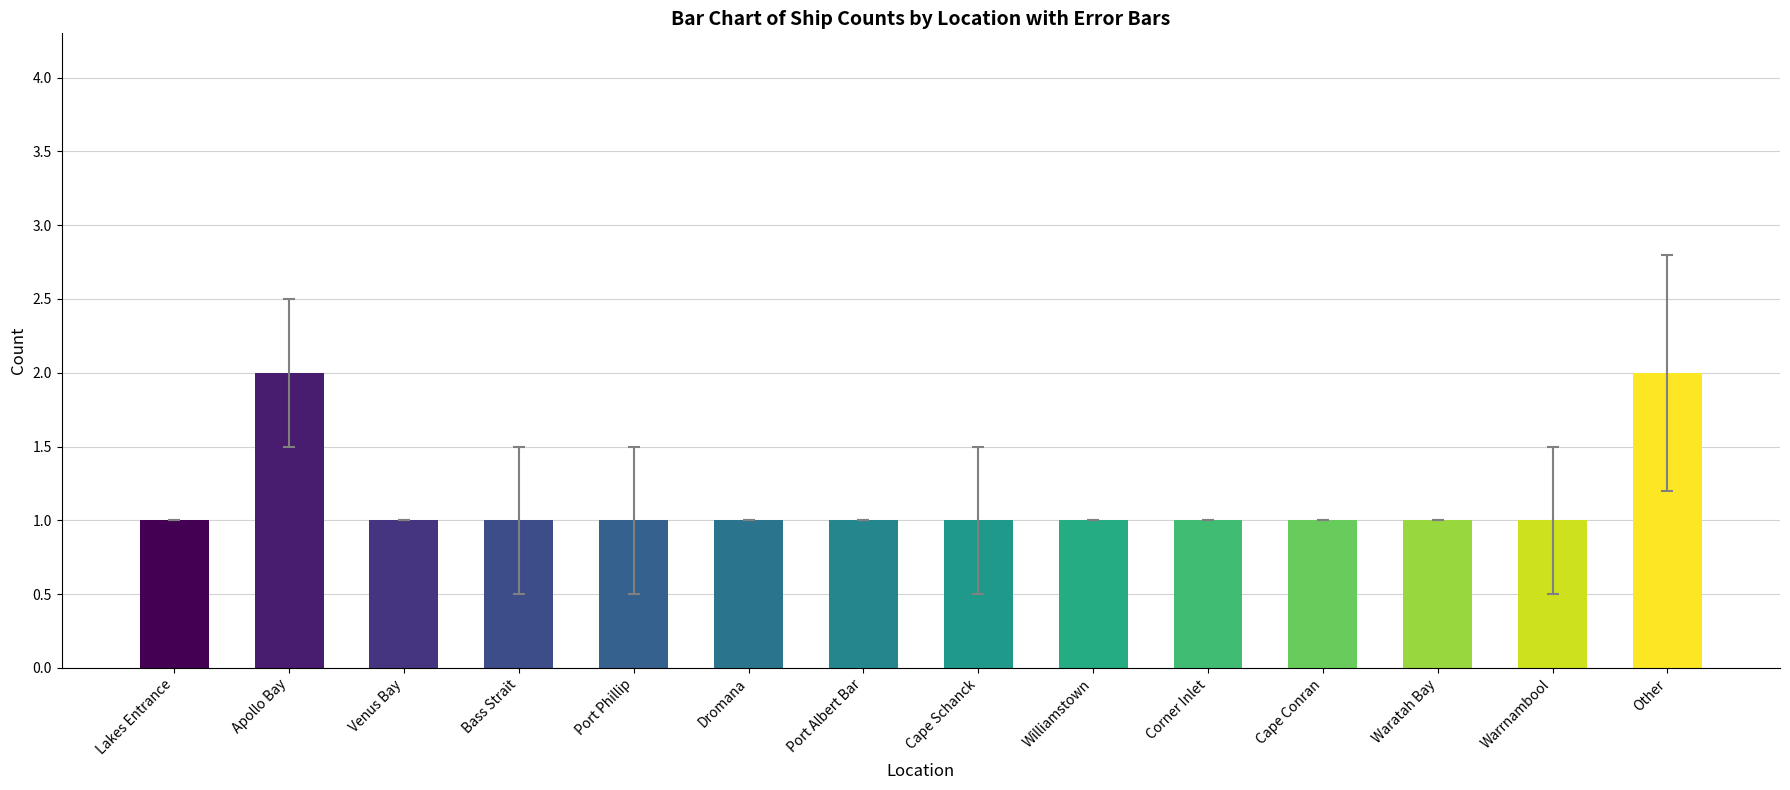

What is the value of the 1st bar from the left?

1